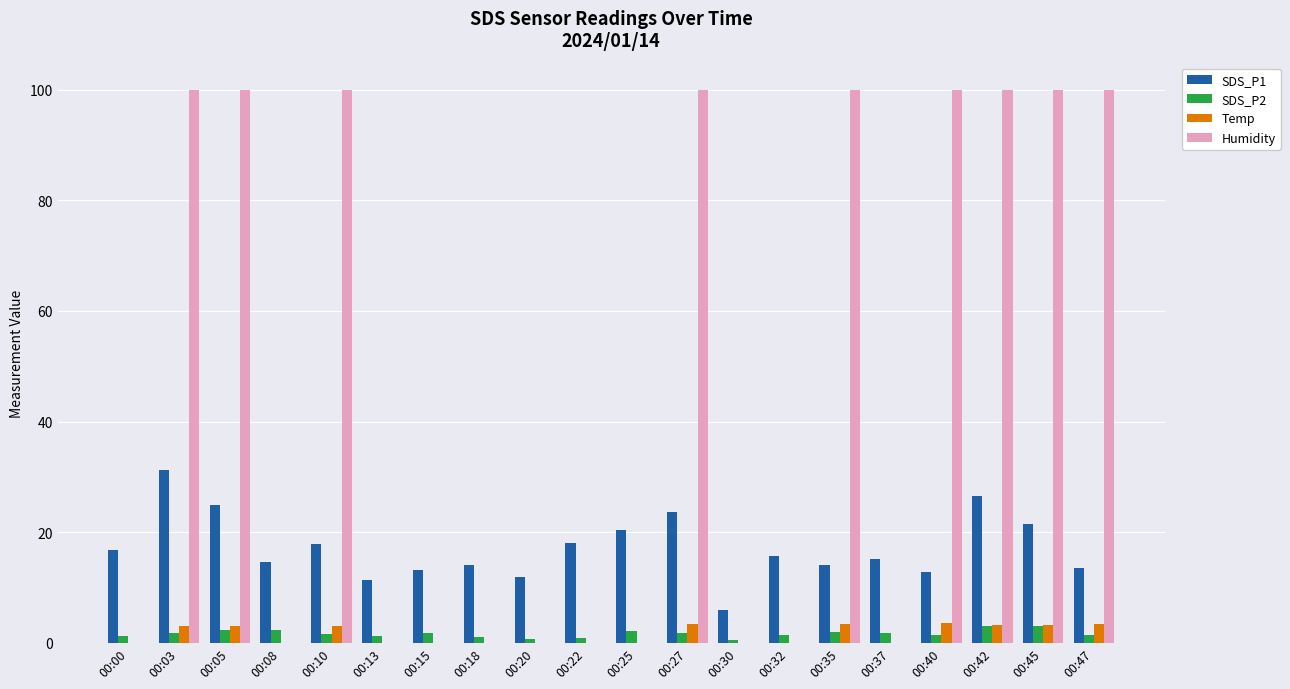

What value does the SDS_P2 series have at 00:13?

1.3